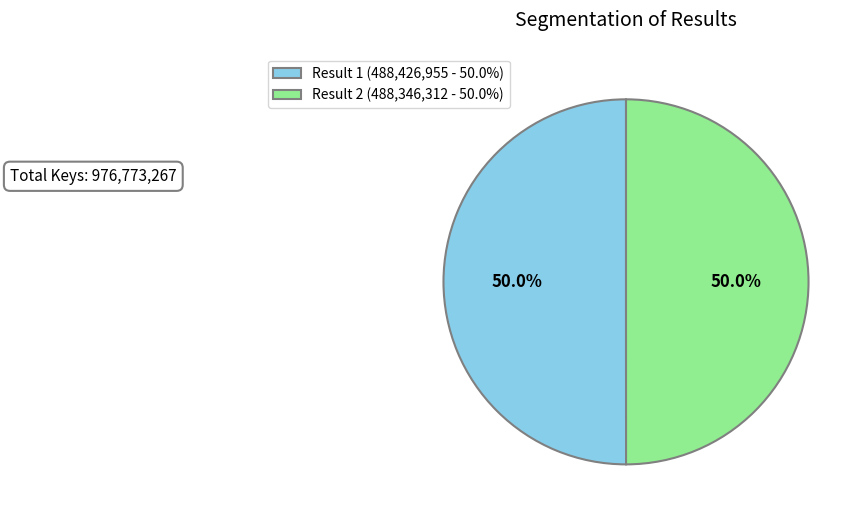

Approximately how many times larger is the value at Result 2 (488,346,312 - 50.0%) compared to Result 1 (488,426,955 - 50.0%)?

1.0